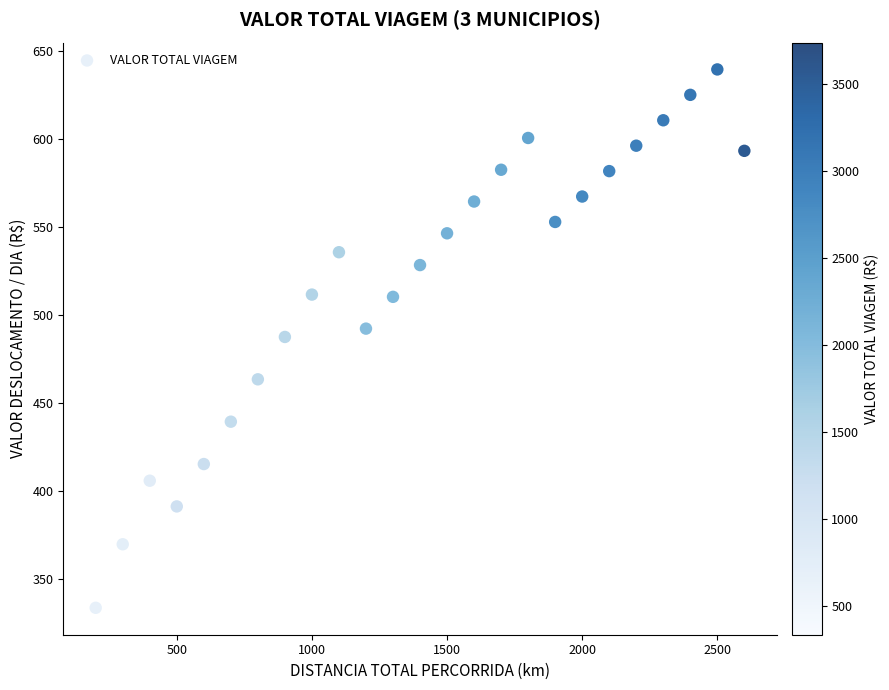

What is the range of Y values (max minus min)?

305.6